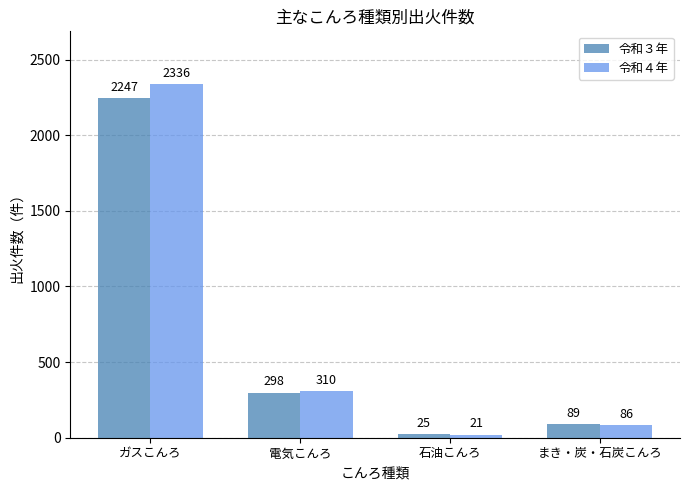

How many data points does each series have?

4